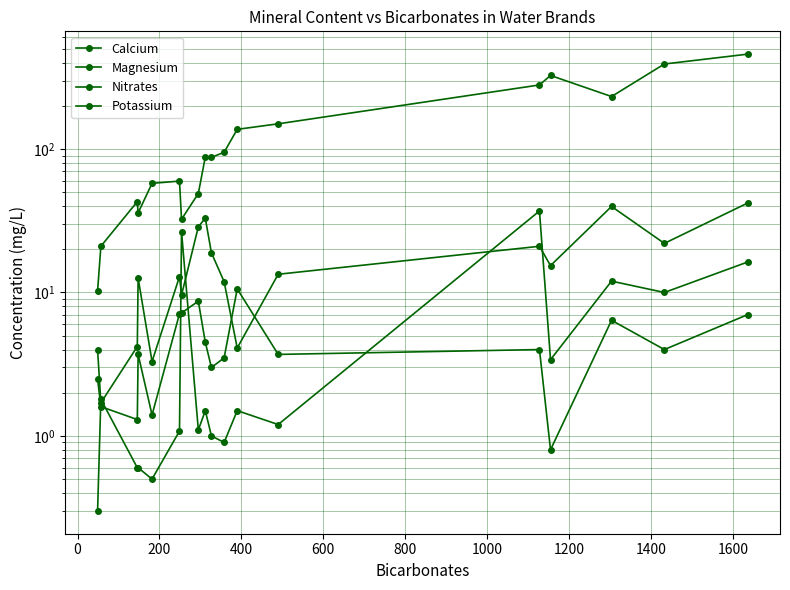

What is the value of the Magnesium point at the 8th from the left?

28.7